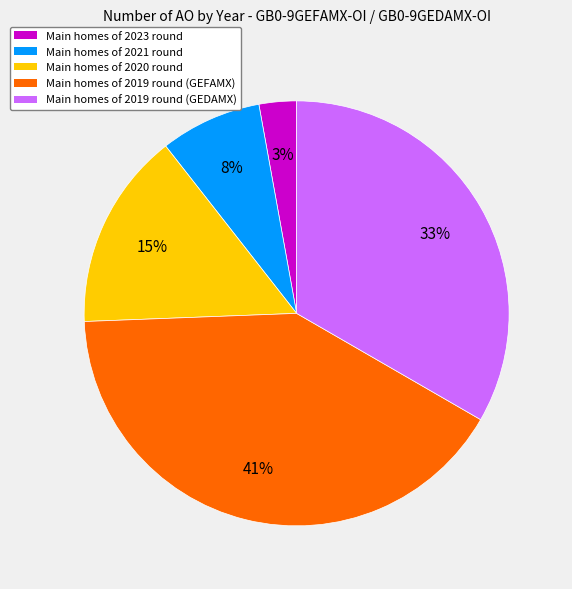

Is there a majority slice in this chart?

No